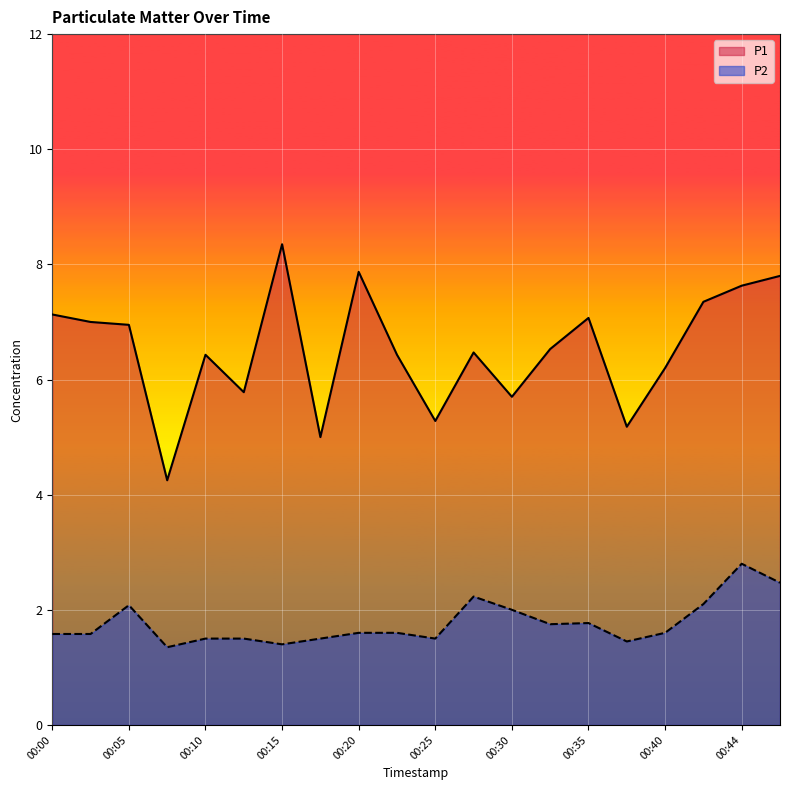

What is the difference between the highest and lowest values at 00:37?

3.7